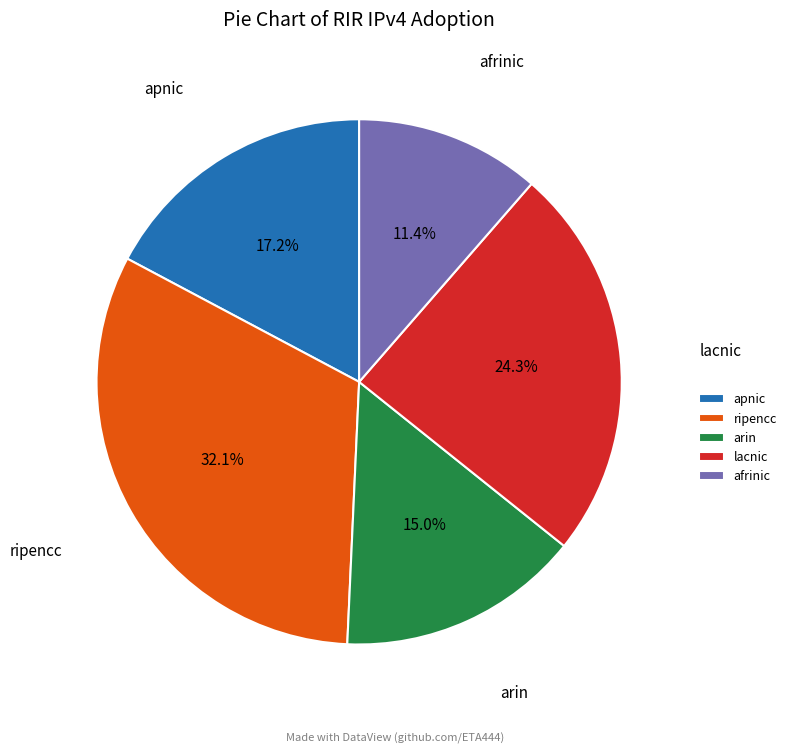

Rank the categories by value from highest to lowest.

ripencc, lacnic, apnic, arin, afrinic